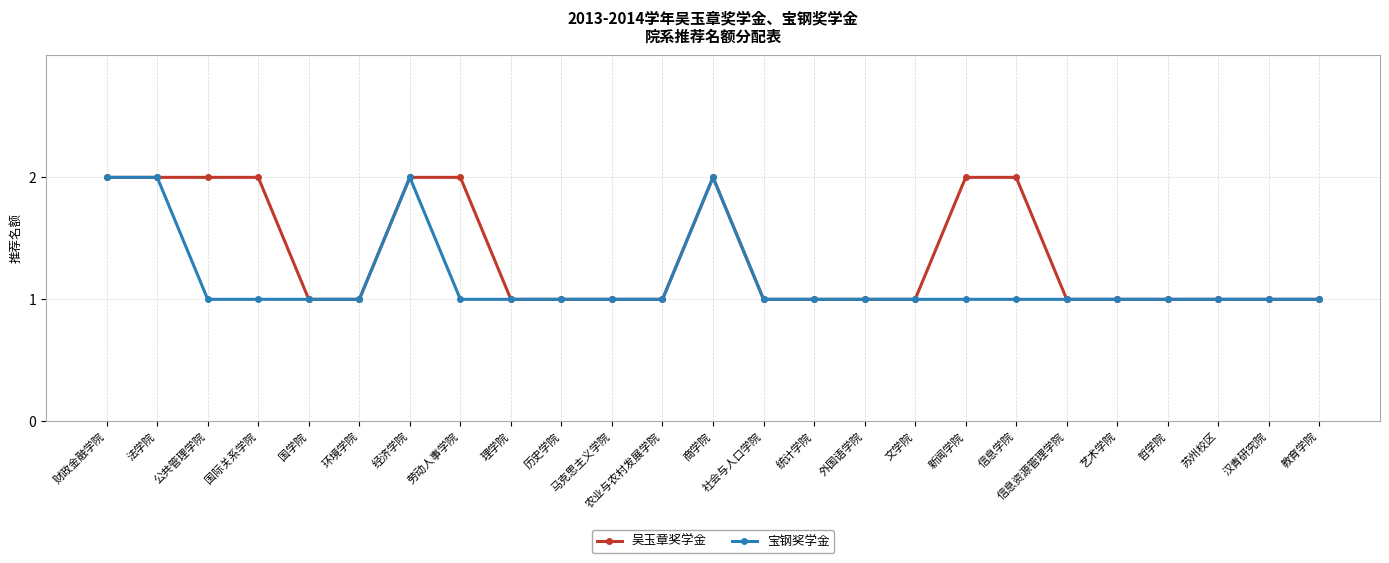

Reading left to right, what are all the values shown in this chart?

吴玉章奖学金: 2	2	2	2	1	1	2	2	1	1	1	1	2	1	1	1	1	2	2	1	1	1	1	1	1
宝钢奖学金: 2	2	1	1	1	1	2	1	1	1	1	1	2	1	1	1	1	1	1	1	1	1	1	1	1